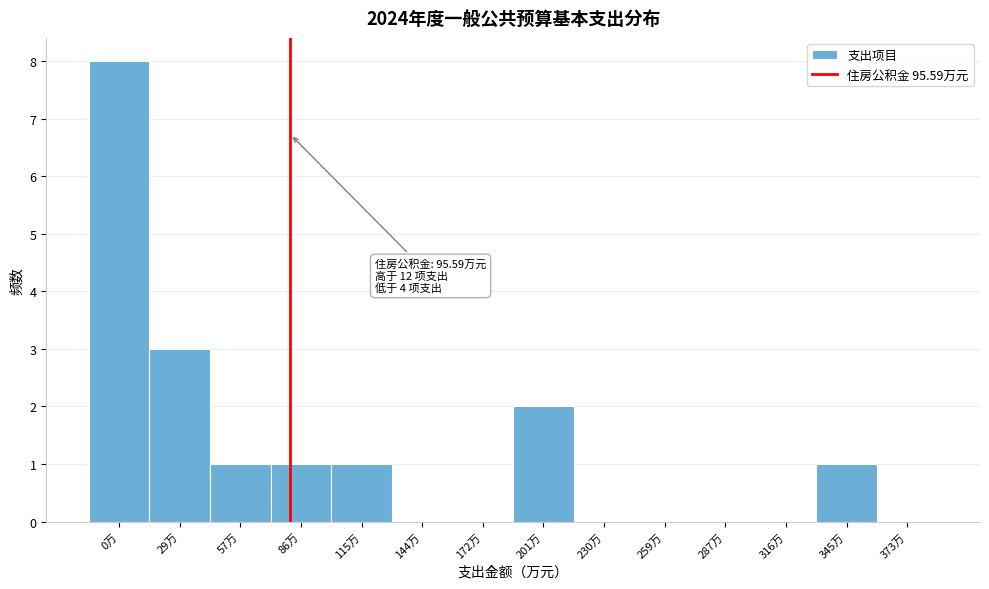

Reading left to right, extract all data points from this chart.

0万=8	29万=3	57万=1	86万=1	115万=1	144万=0	172万=0	201万=2	230万=0	259万=0	287万=0	316万=0	345万=1	373万=0